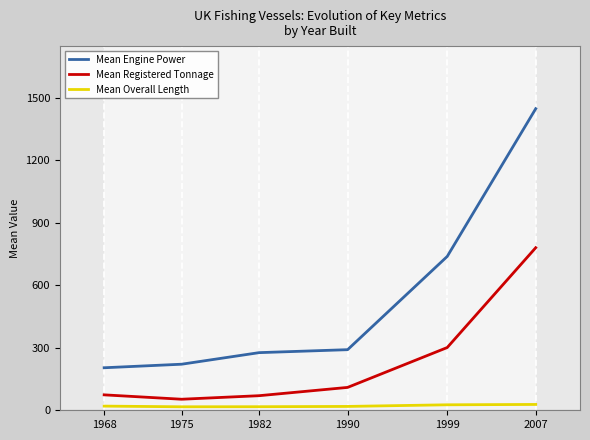

What is the difference between the maximum and minimum values in the Mean Engine Power series?

1242.9